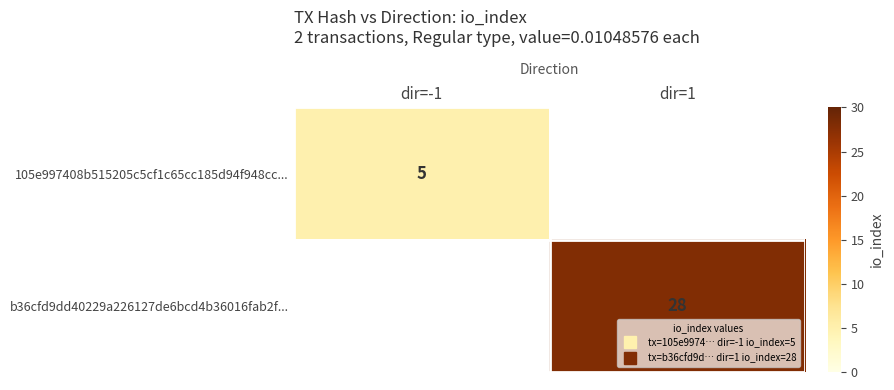

At how many categories does at least one series exceed 24?

1